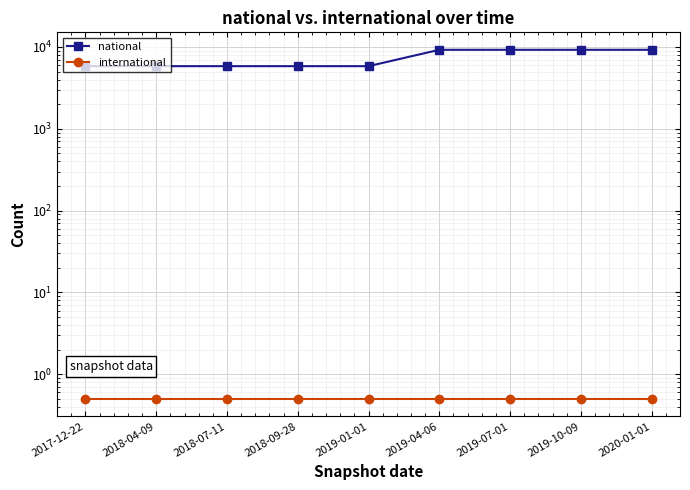

At how many categories does at least one series exceed 6708?

4